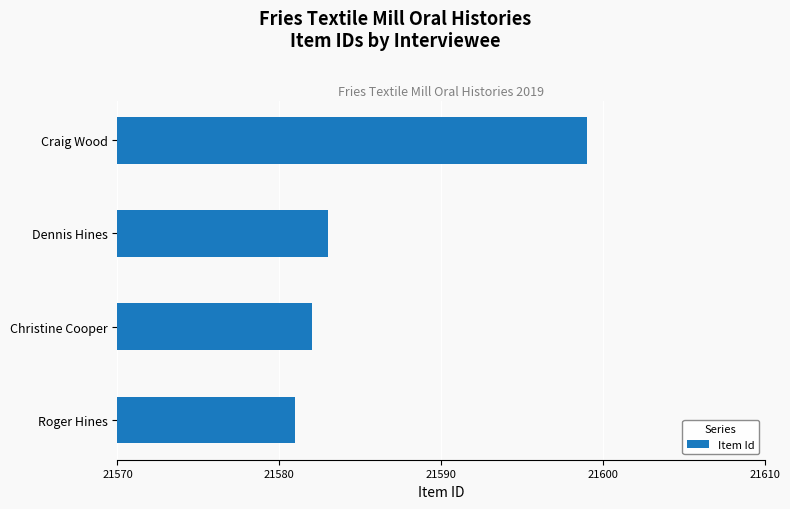

Approximately how many times larger is the value at Dennis Hines compared to Craig Wood?

1.0